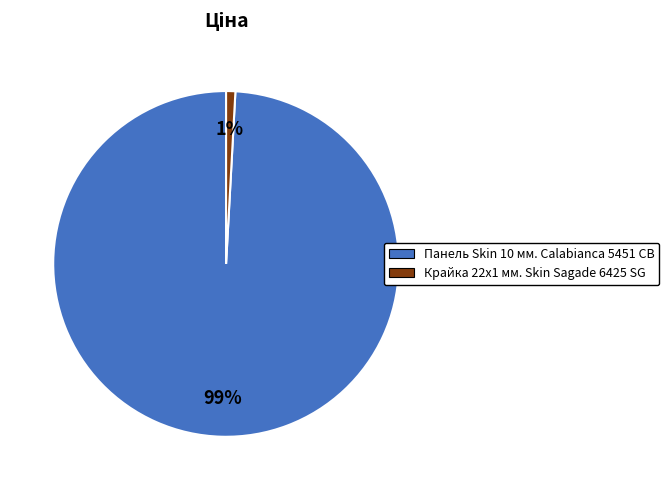

The Крайка 22x1 мм. Skin Sagade 6425 SG slice represents 1% of the pie. True or false?

True